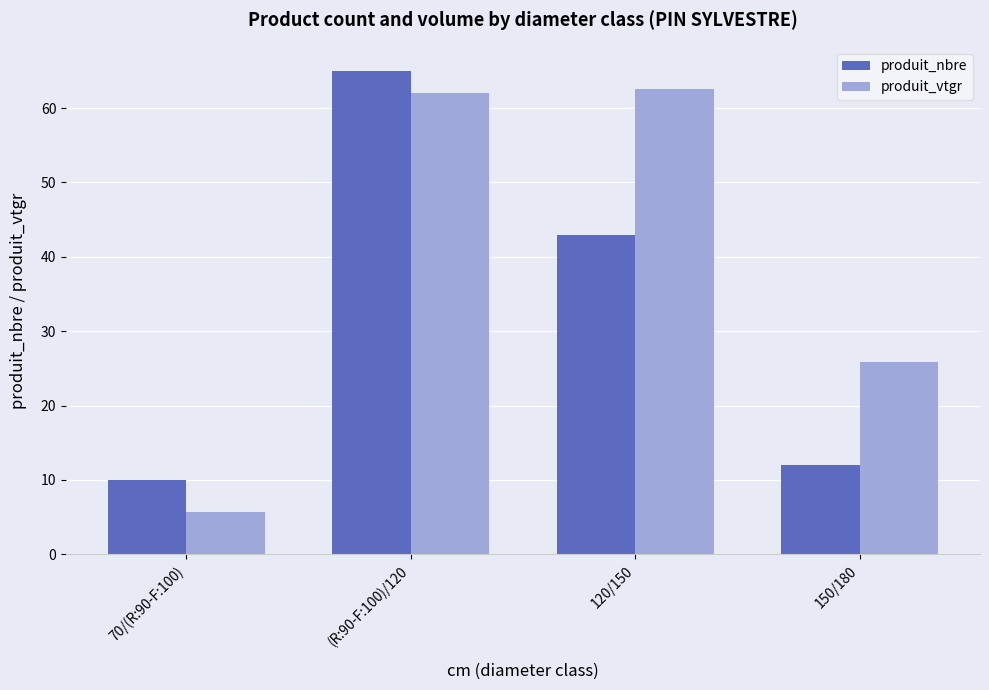

At (R:90-F:100)/120, list the series in order from largest to smallest.

produit_nbre, produit_vtgr